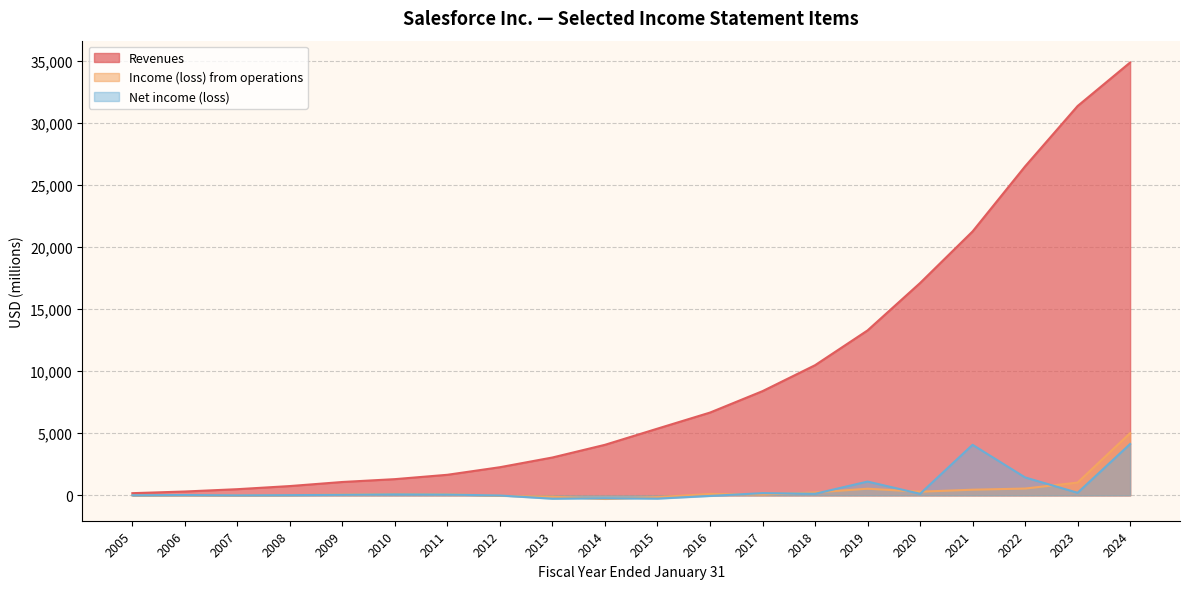

What is the highest value of the Net income (loss) series?

4136